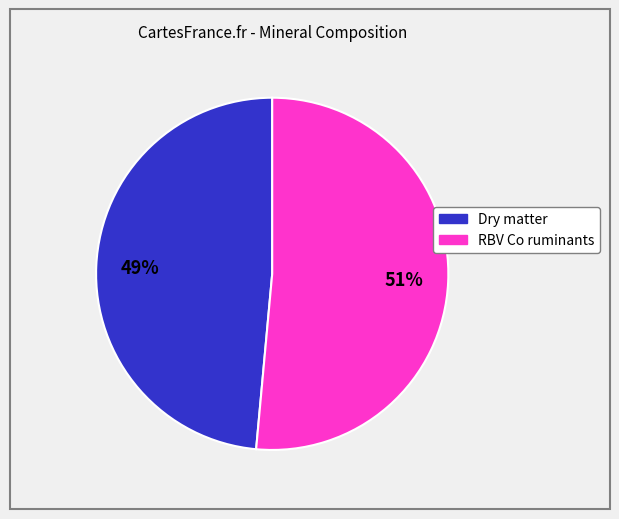

How many slices are in this pie chart?

2